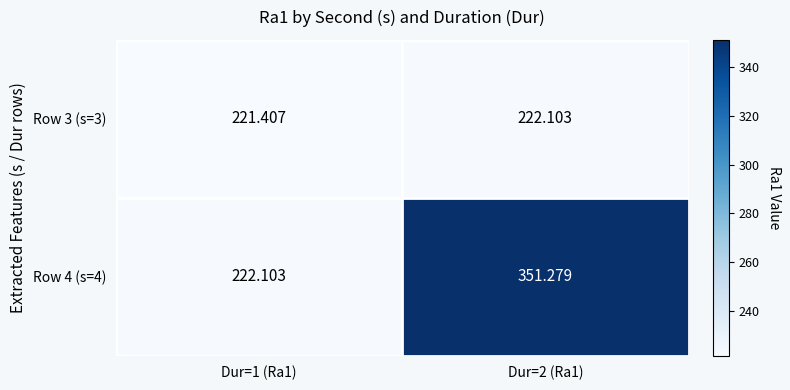

Is the value of Row 4 (s=4) at Dur=2 (Ra1) greater than the value of Row 3 (s=3) at Dur=1 (Ra1)?

Yes